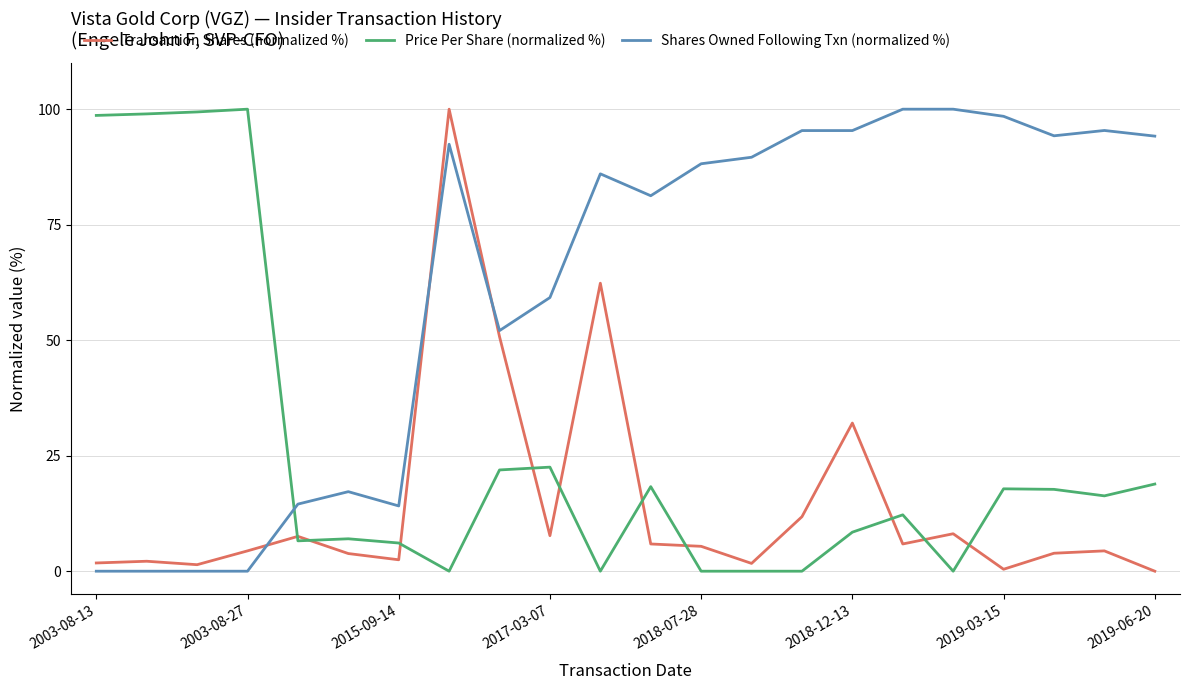

Is this an area chart (filled region under the line)?

No